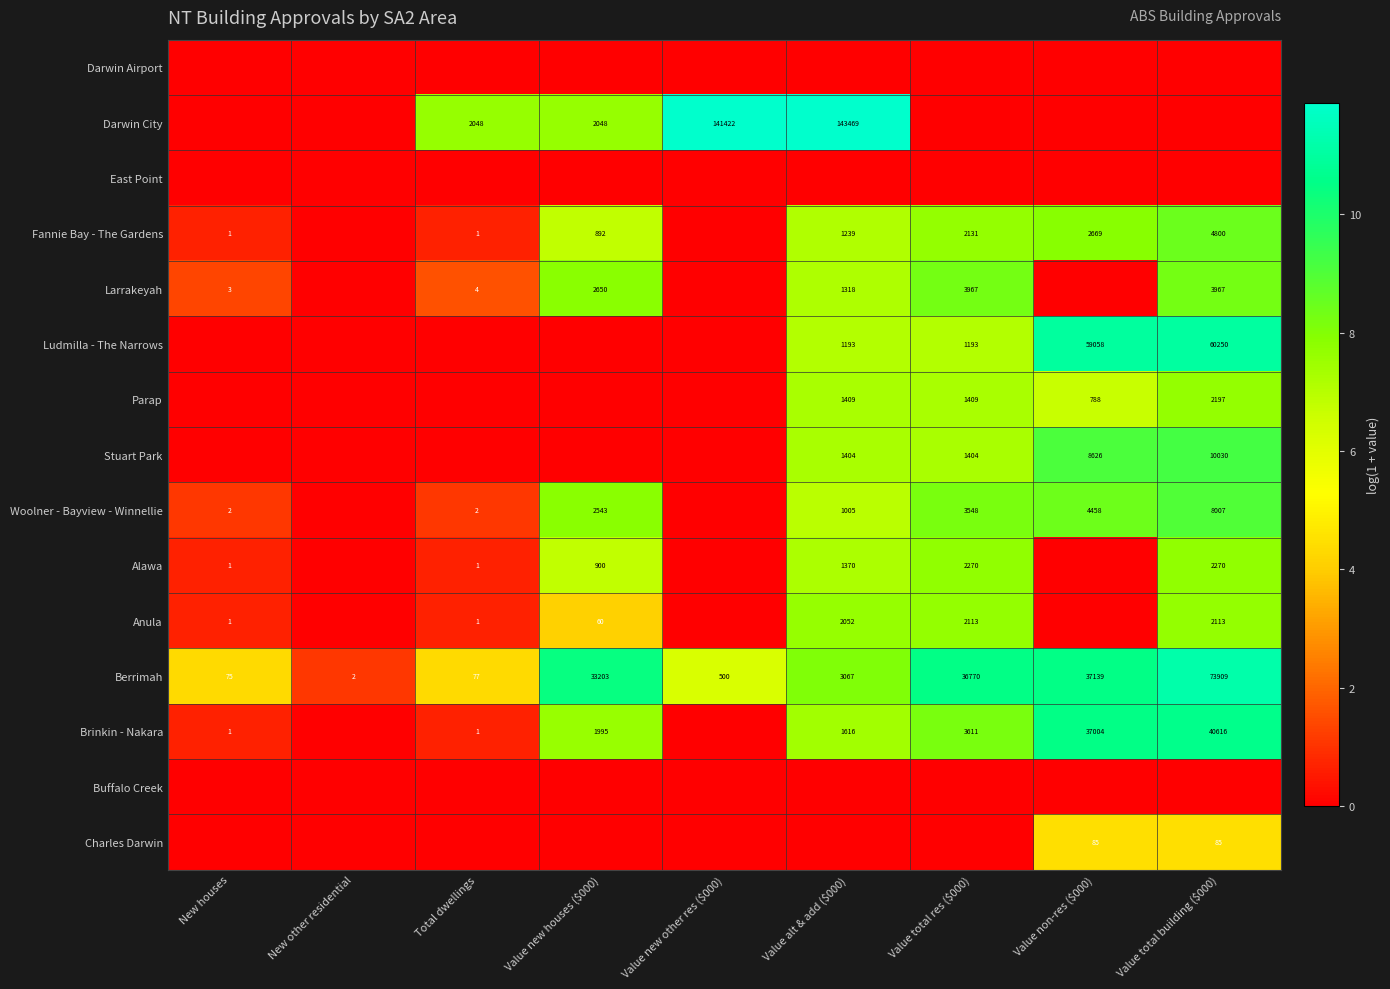

What is the difference between the Berrimah values at New other residential and New houses?

73